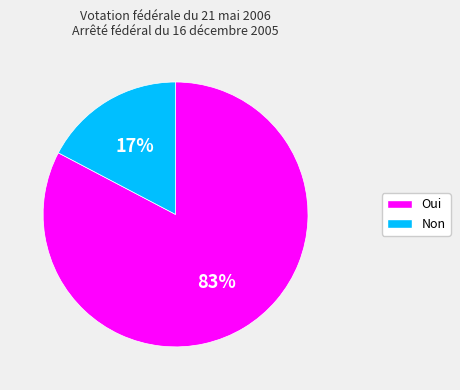

Is there a majority slice in this chart?

Yes